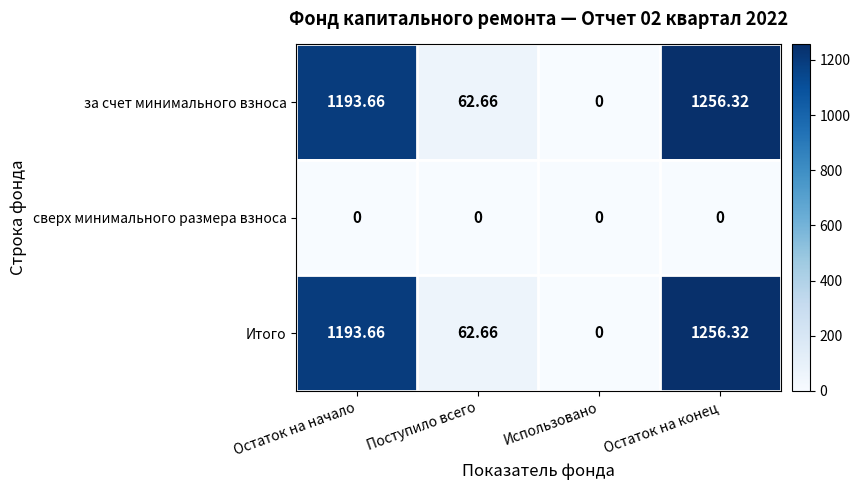

What is the total value across all series at Поступило всего?

125.3